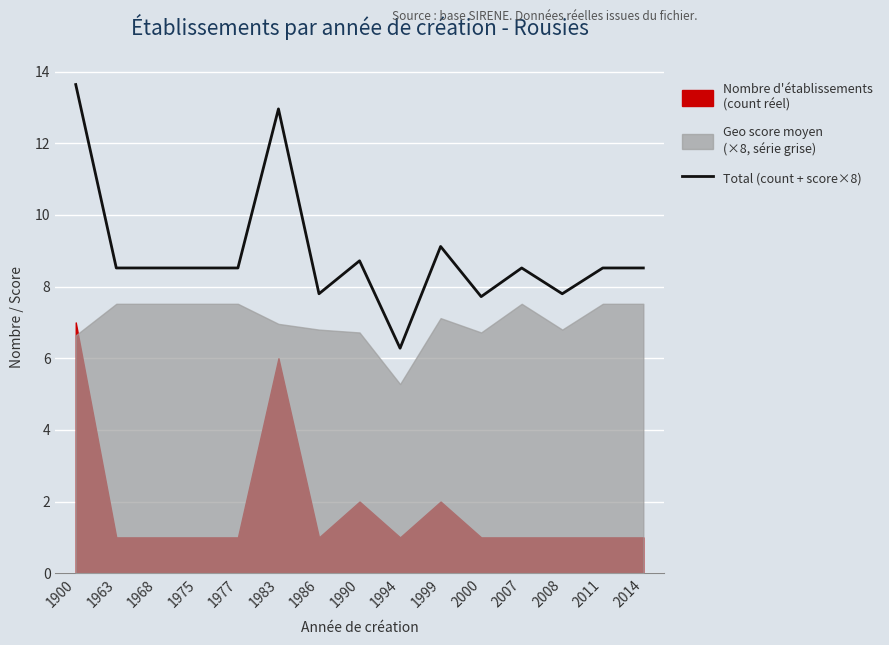

The chart shows a value of 14.3 at 1990. True or false?

False